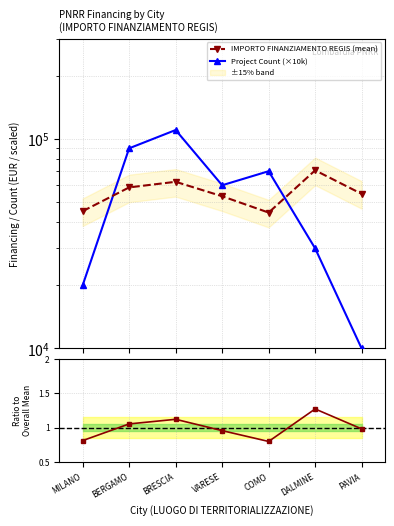

True or false: Ratio to mean and IMPORTO FINANZIAMENTO REGIS (mean) cross at least once.

False